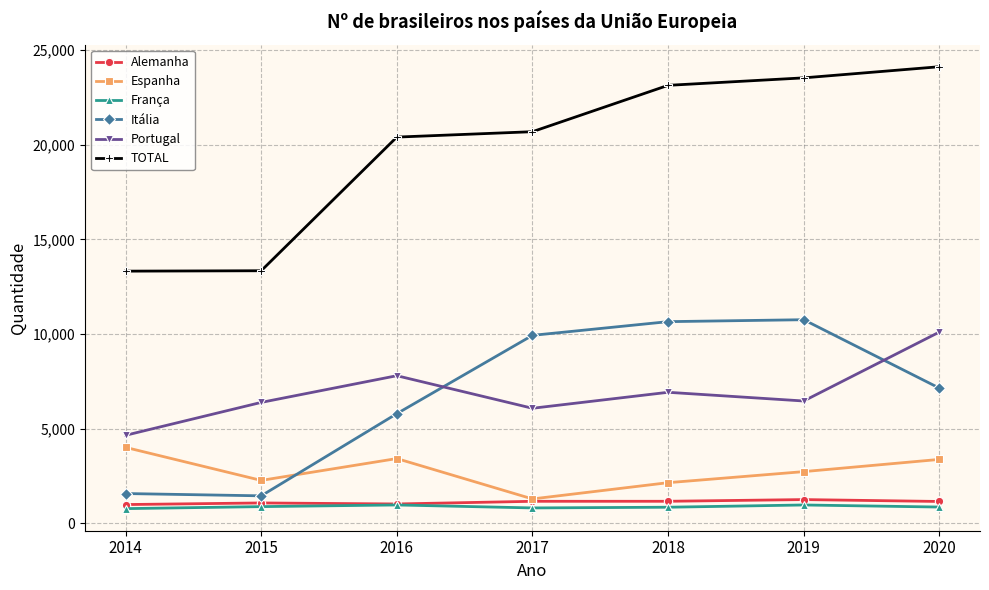

What is the value of the Itália point at the 3rd from the left?

5799